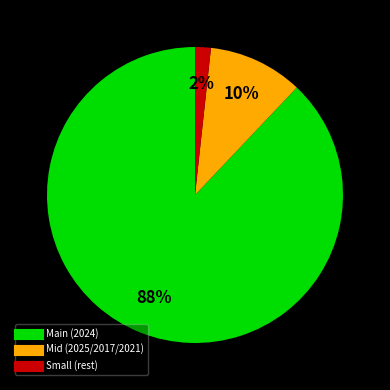

Does any single category account for the majority?

Yes